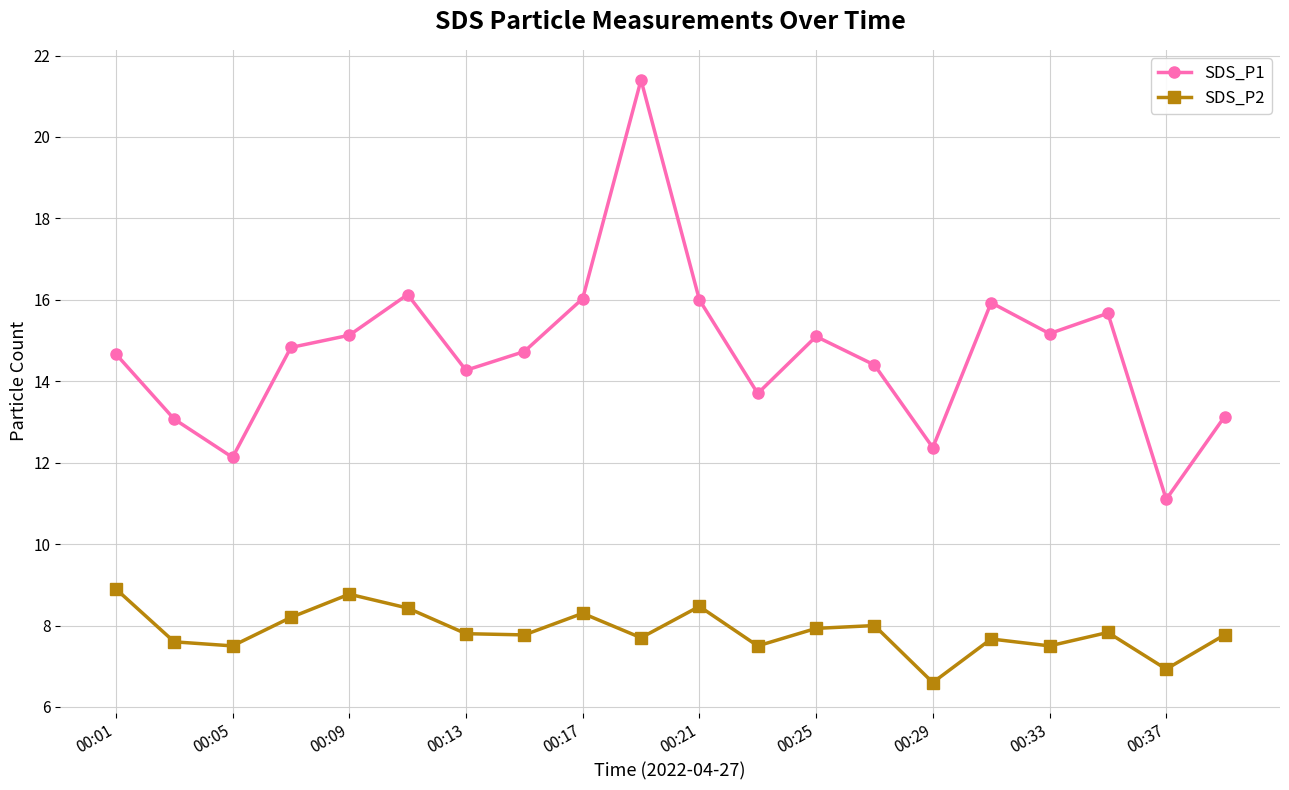

What is the minimum value shown in the chart?

6.6